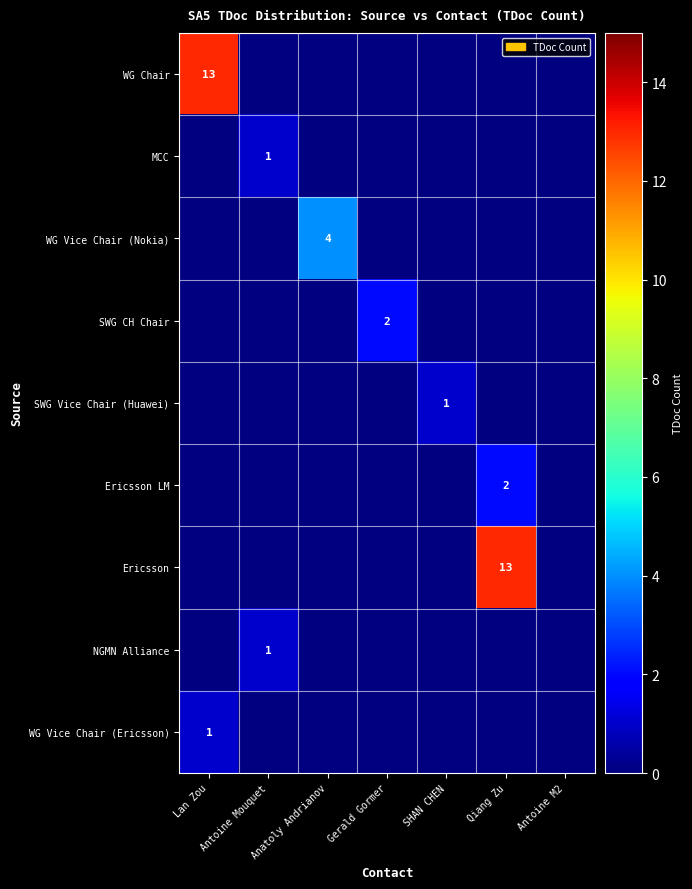

At how many categories does at least one series exceed 8?

2